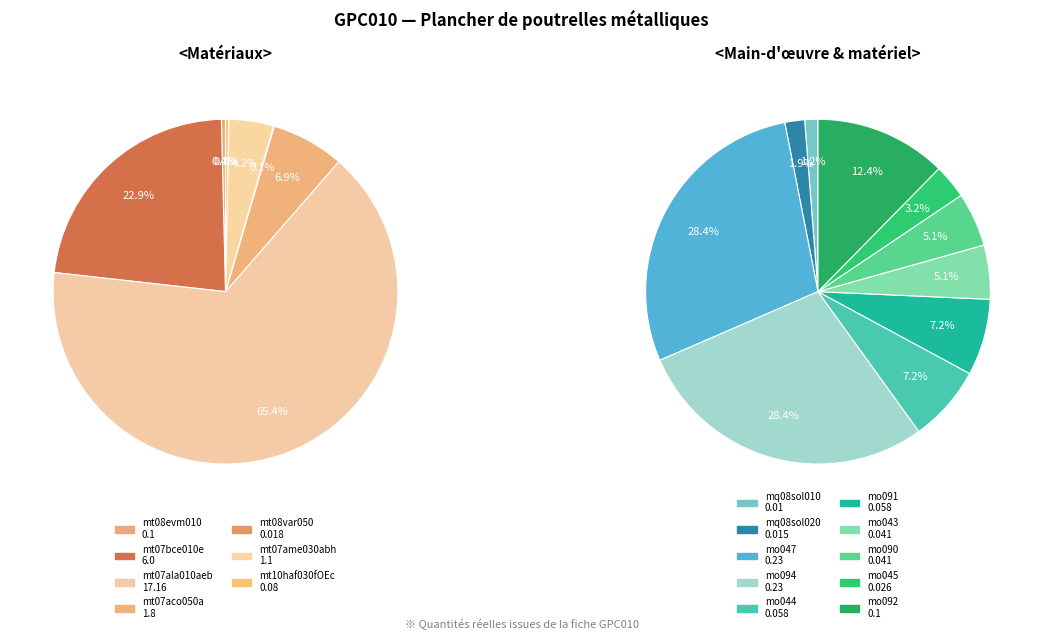

Which slice is the largest?

mt07ala010aeb